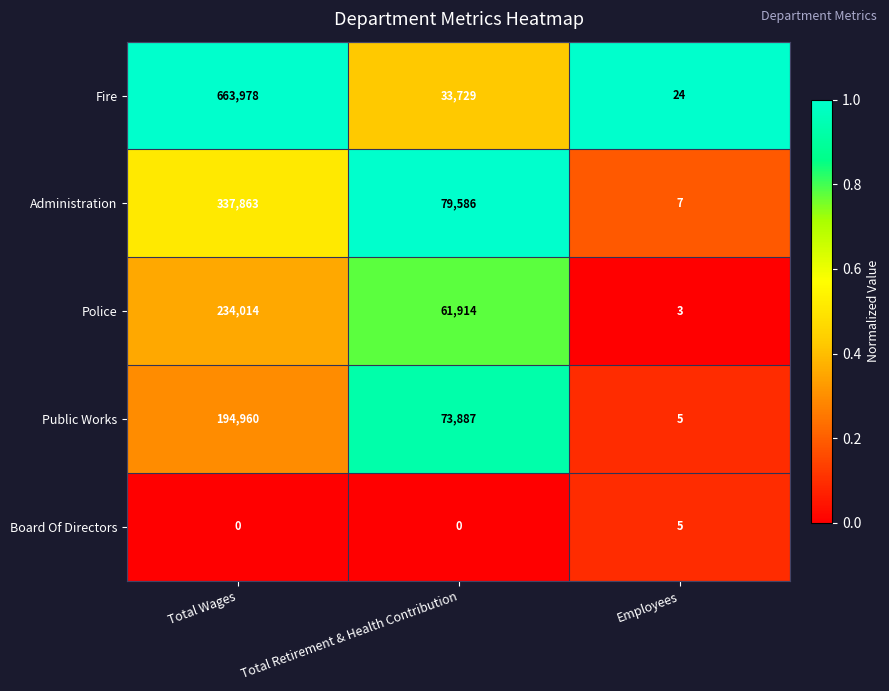

List the series in order of their peak value, lowest first.

Board Of Directors, Public Works, Police, Administration, Fire